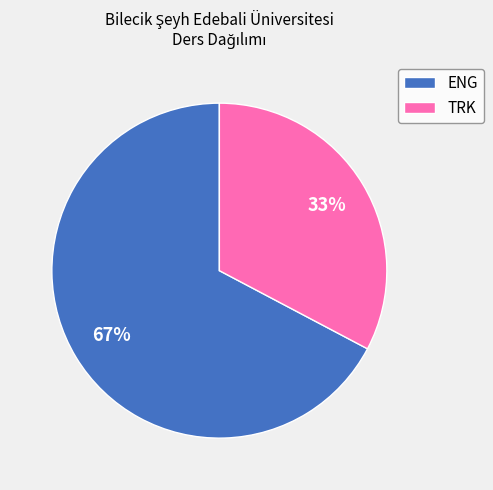

How many slices are in this pie chart?

2